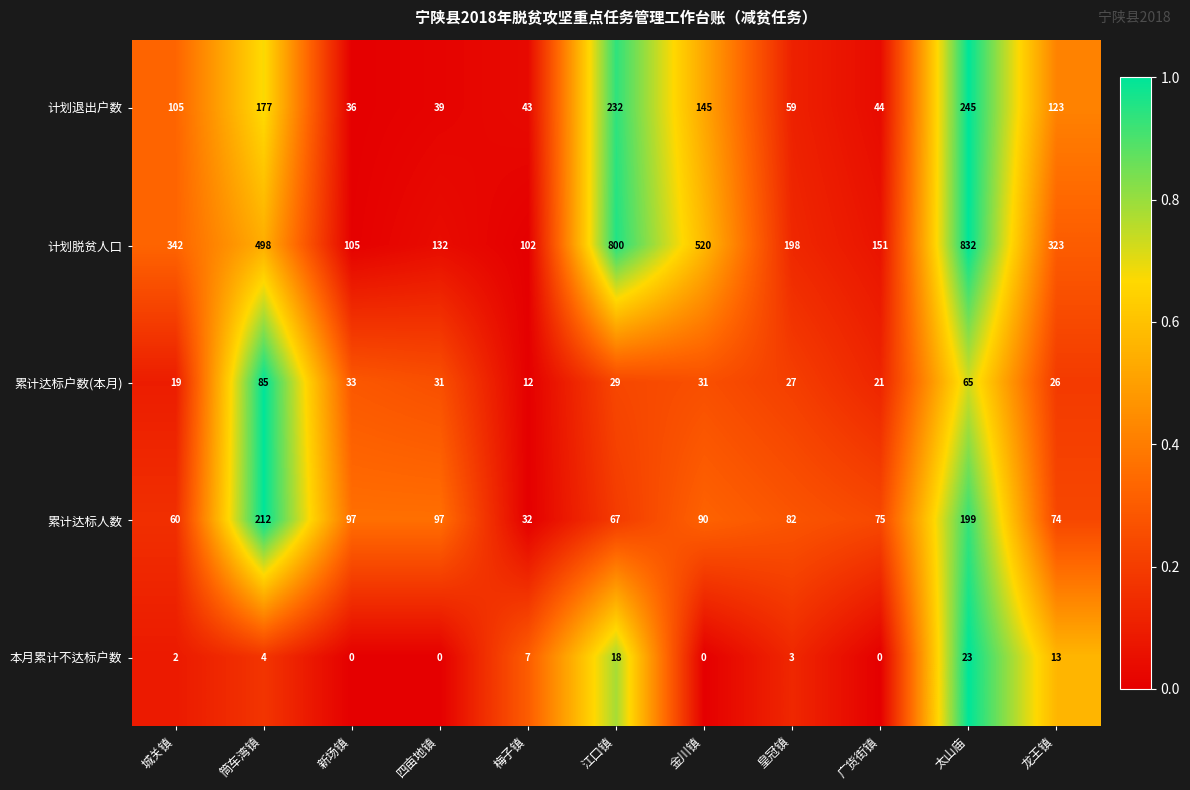

The value of 计划脱贫人口 at 新场镇 is 34. True or false?

False